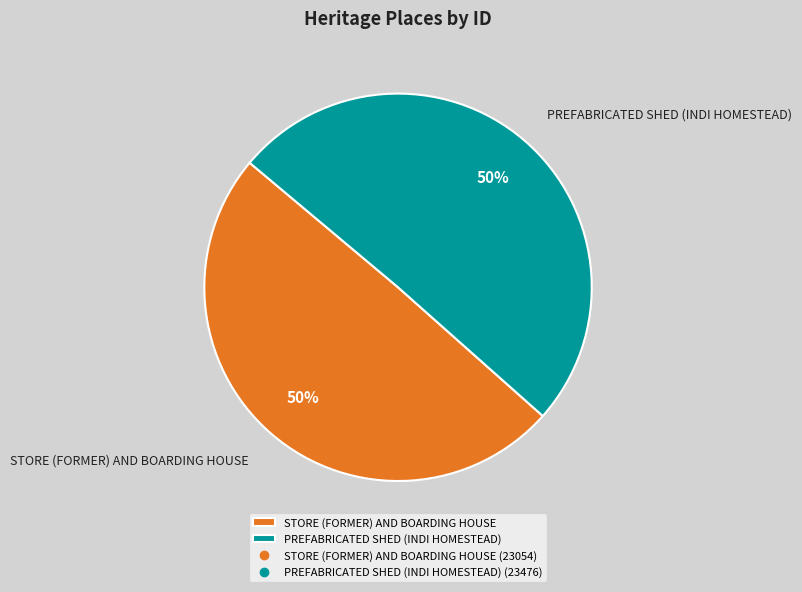

Count the number of slices in the pie.

2